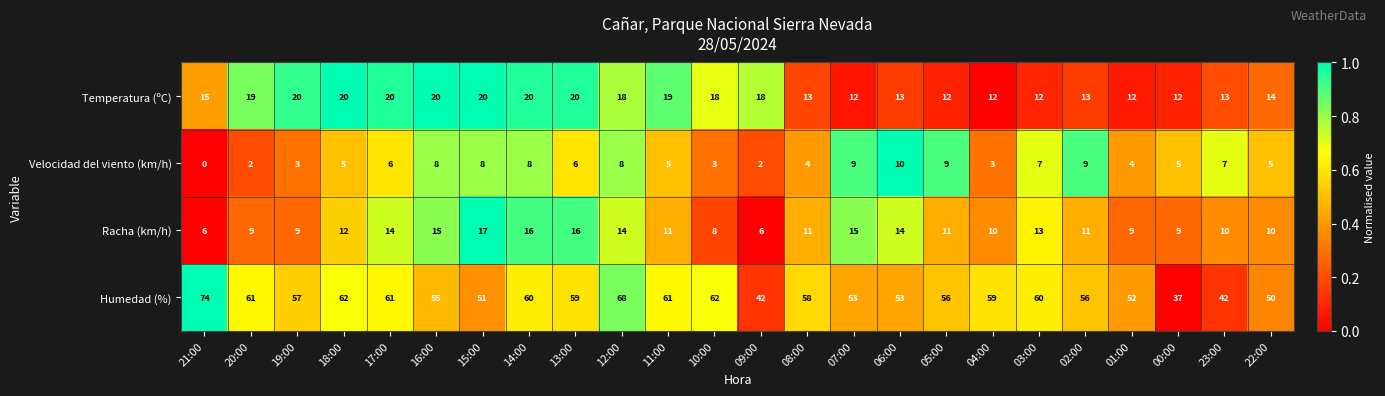

Where does the Temperatura (ºC) series first go above 18?

20:00